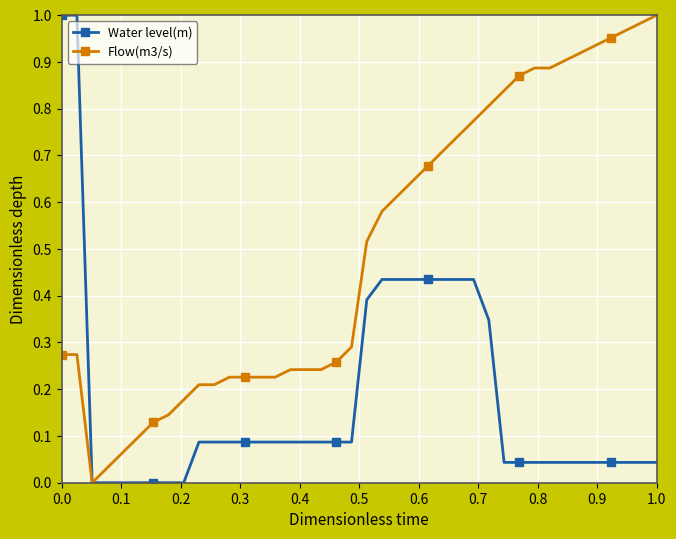

Rank the series by their average value, from highest to lowest.

Flow(m3/s), Water level(m)